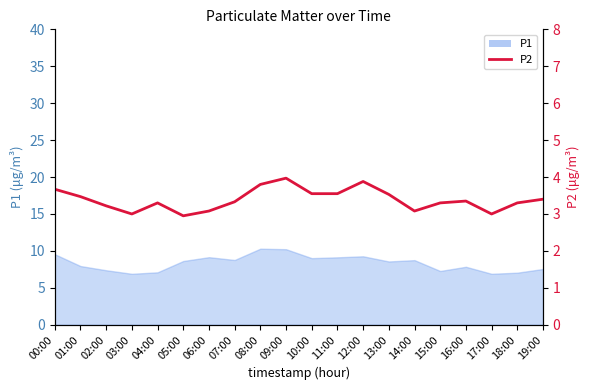

Reading left to right, extract all data points from this chart.

00:00=3.7	01:00=3.5	02:00=3.2	03:00=3.0	04:00=3.3	05:00=3.0	06:00=3.1	07:00=3.3	08:00=3.8	09:00=4.0	10:00=3.5	11:00=3.5	12:00=3.9	13:00=3.5	14:00=3.1	15:00=3.3	16:00=3.4	17:00=3.0	18:00=3.3	19:00=3.4